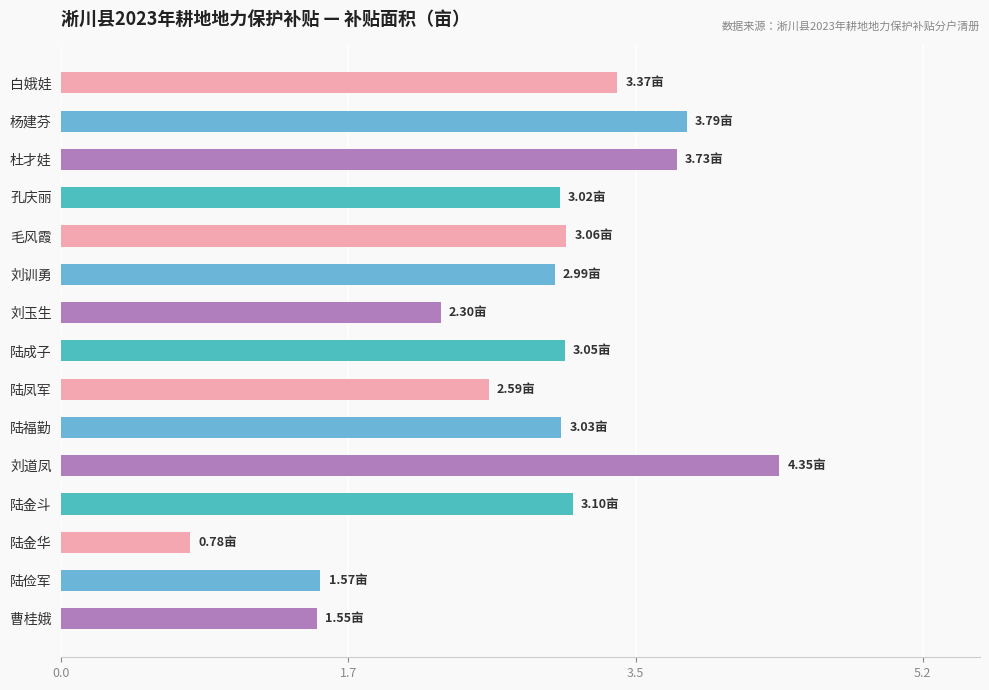

What is the smallest value displayed?

0.8